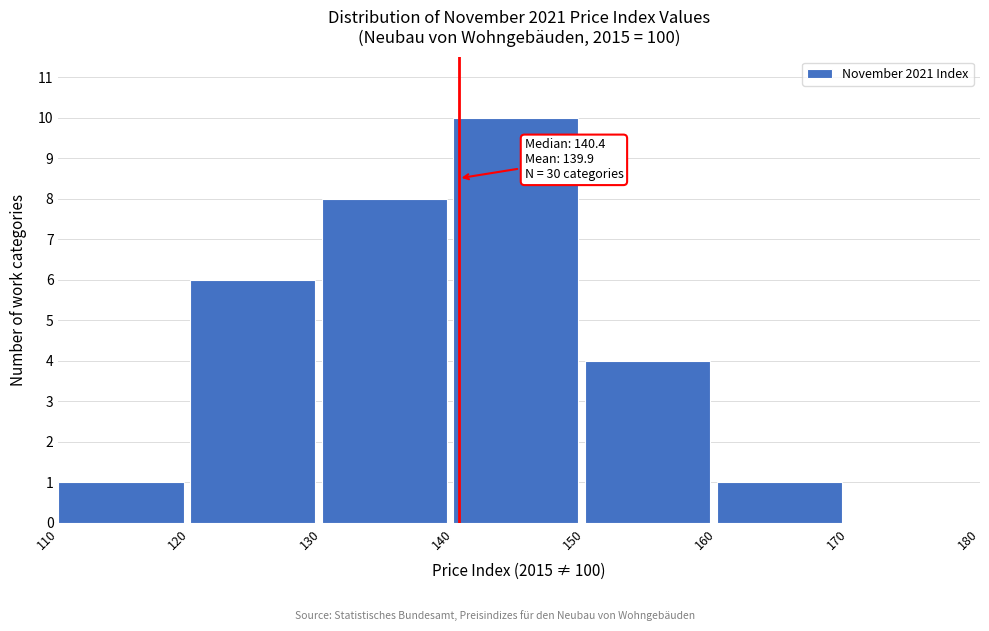

Over which range of the x-axis is the bar tallest?

140 to 150